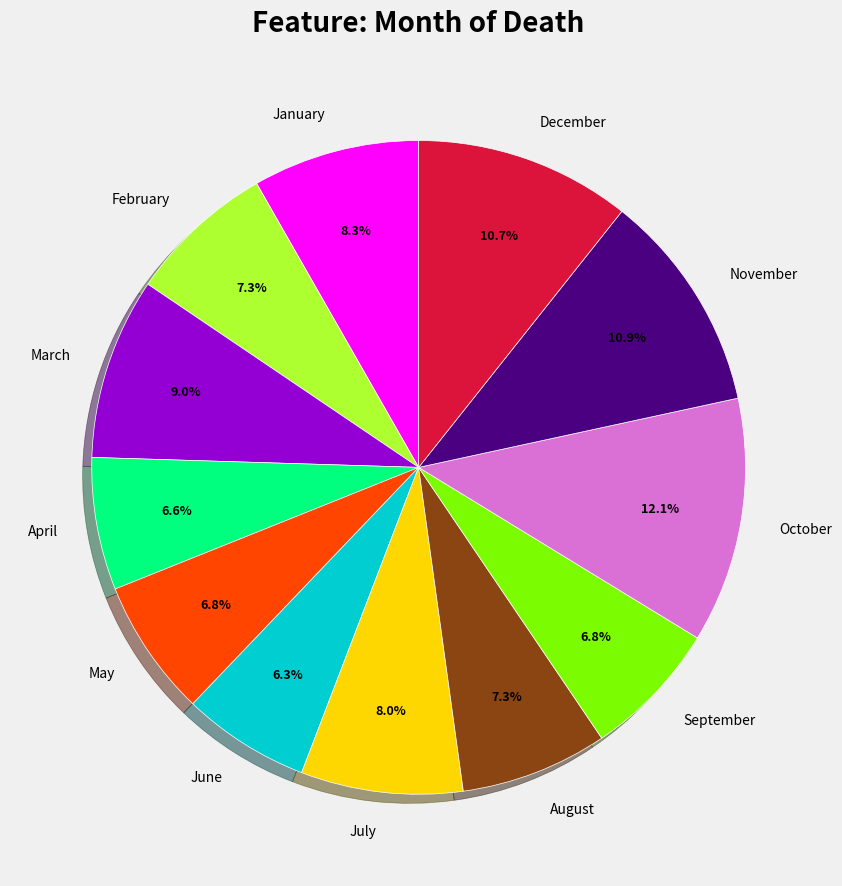

True or false: January accounts for 1% of the total.

False